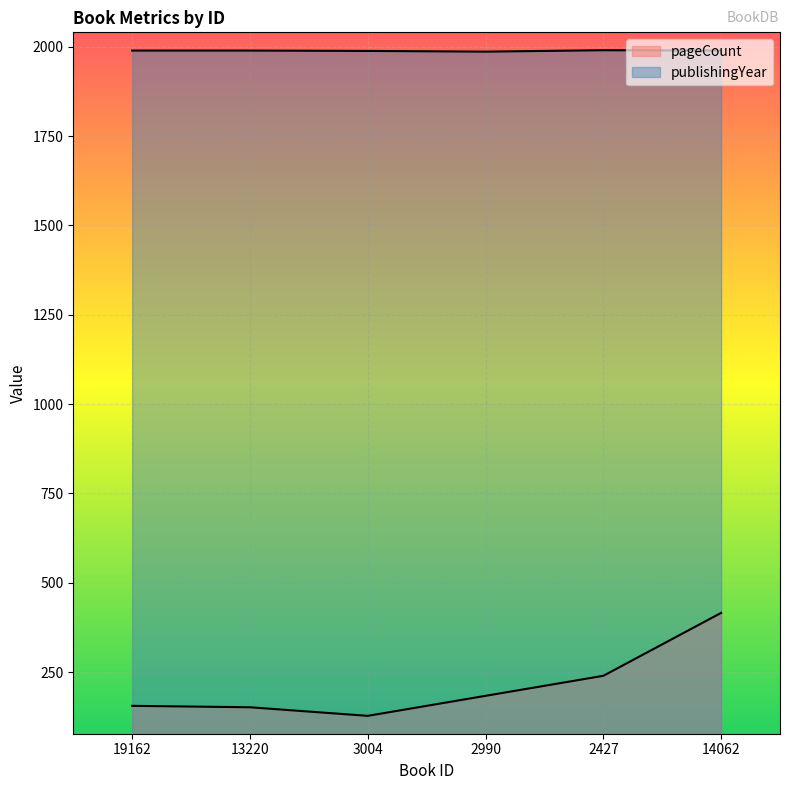

Reading right to left, list all the values displayed in this chart.

pageCount: 416	240	184	128	152	156
publishingYear: 1989	1990	1986	1988	1989	1989